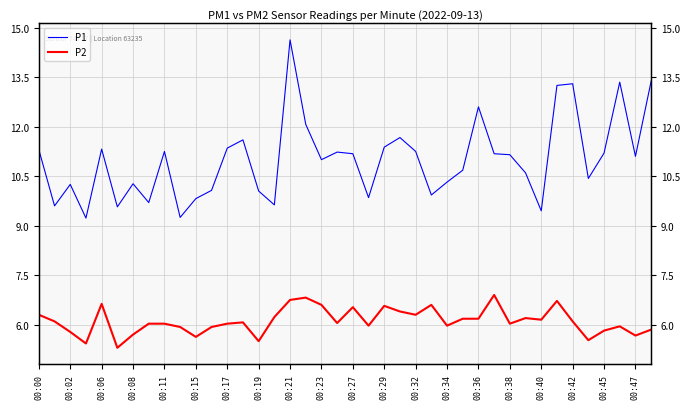

Reading left to right, transcribe all the data shown in this chart.

P1: 11.3	9.6	10.2	9.2	11.3	9.6	10.3	9.7	11.2	9.2	9.8	10.1	11.3	11.6	10.1	9.6	14.6	12.1	11.0	11.2	11.2	9.8	11.4	11.7	11.2	9.9	10.3	10.7	12.6	11.2	11.2	10.6	9.4	13.2	13.3	10.4	11.2	13.3	11.1	13.4
P2: 6.3	6.1	5.8	5.4	6.6	5.3	5.7	6.0	6.0	5.9	5.6	5.9	6.0	6.1	5.5	6.2	6.8	6.8	6.6	6.0	6.5	6.0	6.6	6.4	6.3	6.6	6.0	6.2	6.2	6.9	6.0	6.2	6.2	6.7	6.1	5.5	5.8	6.0	5.7	5.8